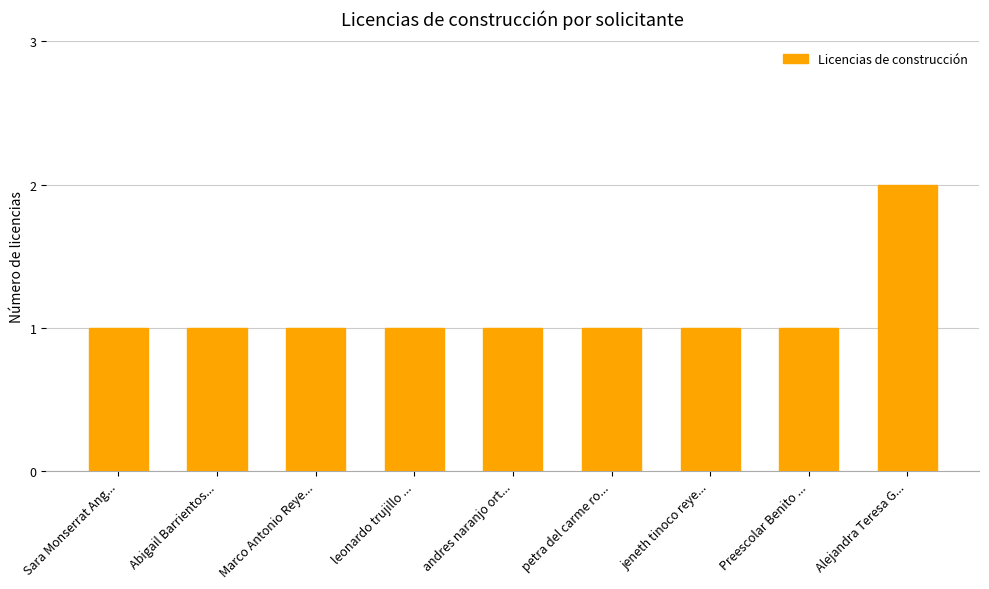

How many bars are there in total?

9